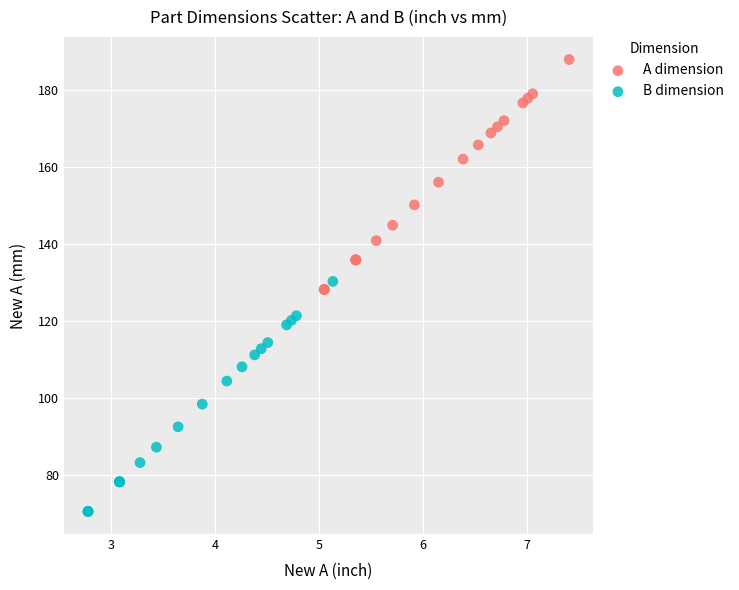

Which series reaches the maximum Y coordinate?

A dimension